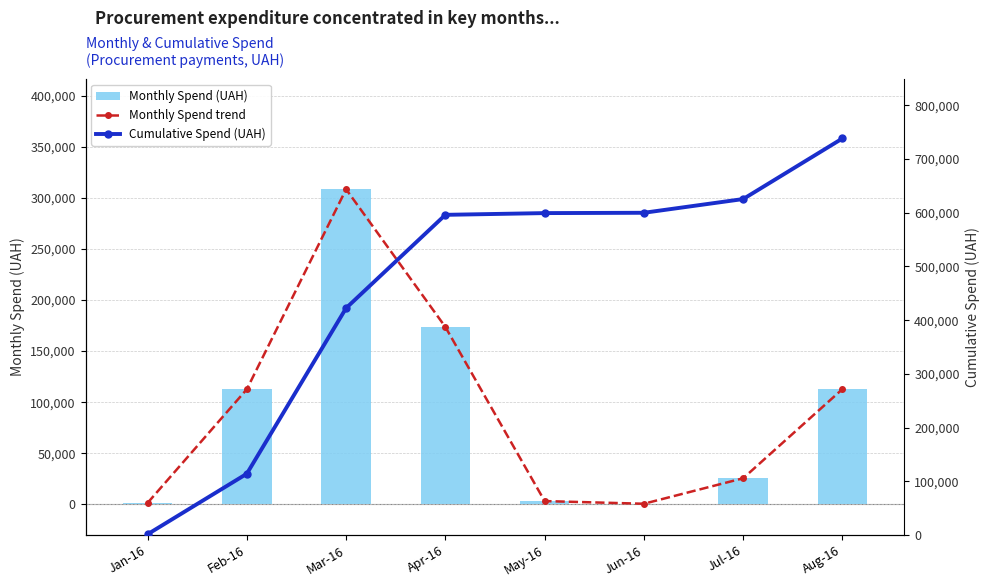

At how many categories does at least one series exceed 223036?

6